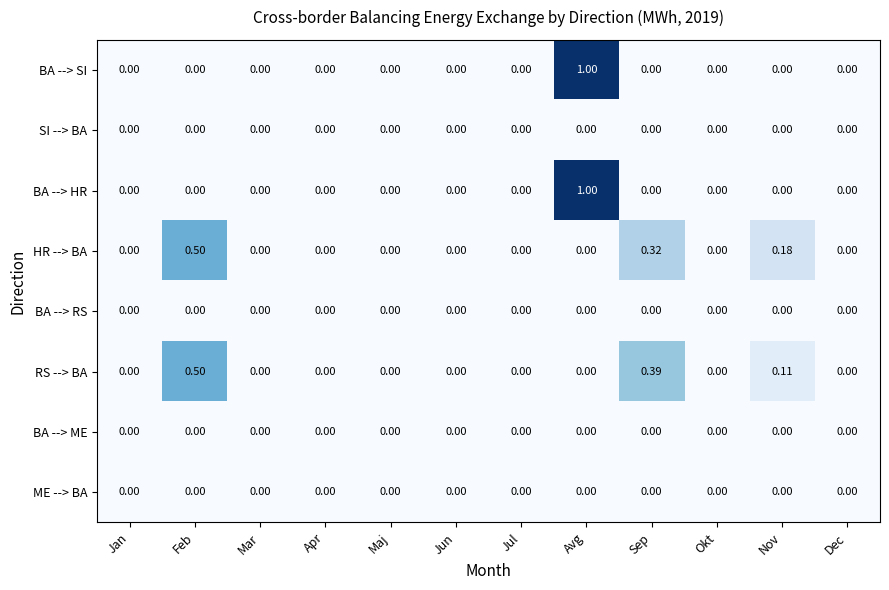

At which category is the sum across all series the highest?

Avg